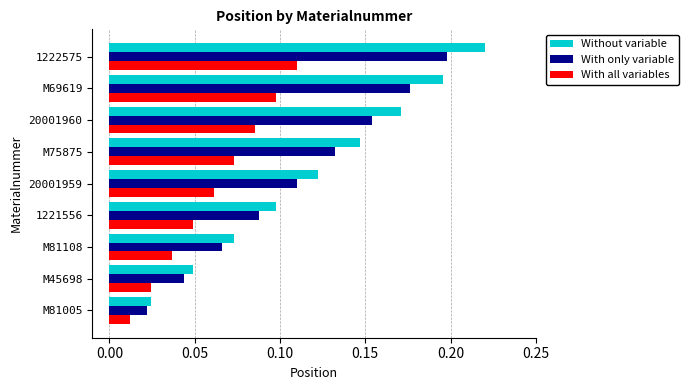

Where is With all variables nearest to the value 0?

M81005